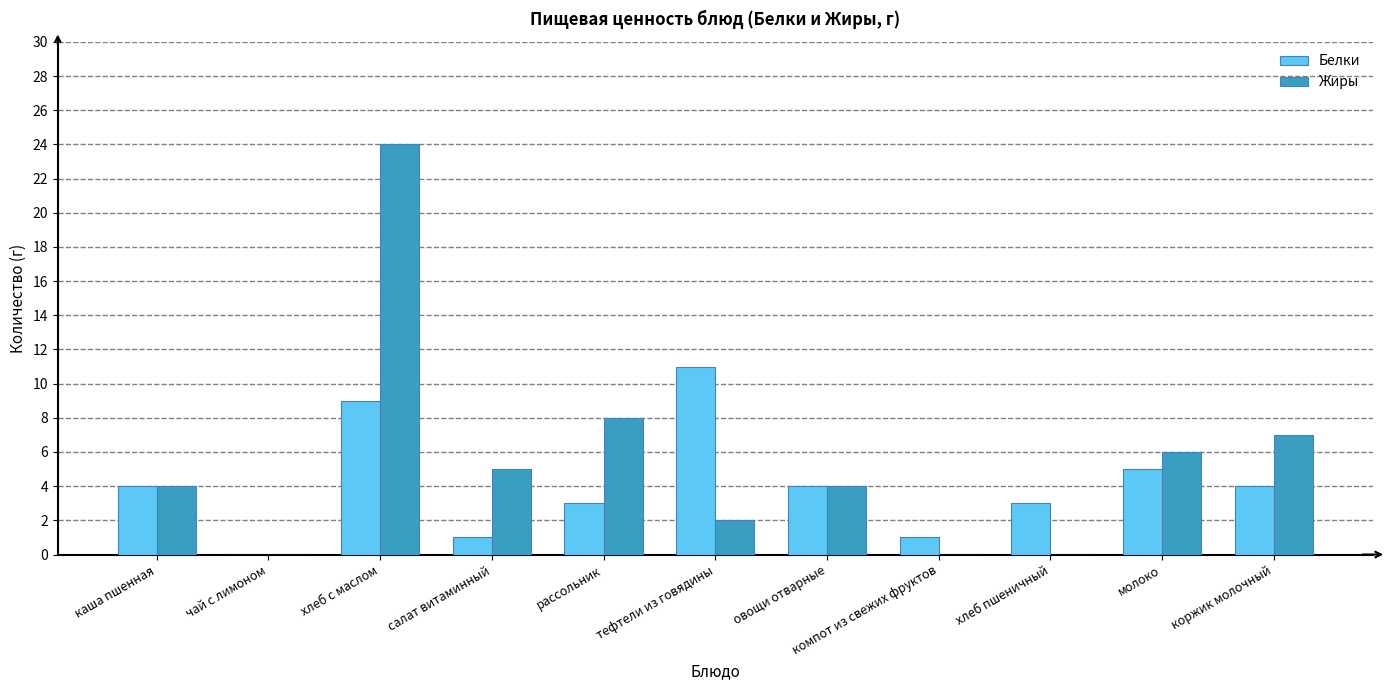

Between хлеб с маслом and овощи отварные, which series saw the biggest shift?

Жиры